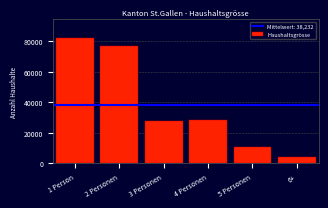

Reading left to right, extract all data points from this chart.

1 Person=82083	2 Personen=76567	3 Personen=27525	4 Personen=28319	5 Personen=10689	6+=4209